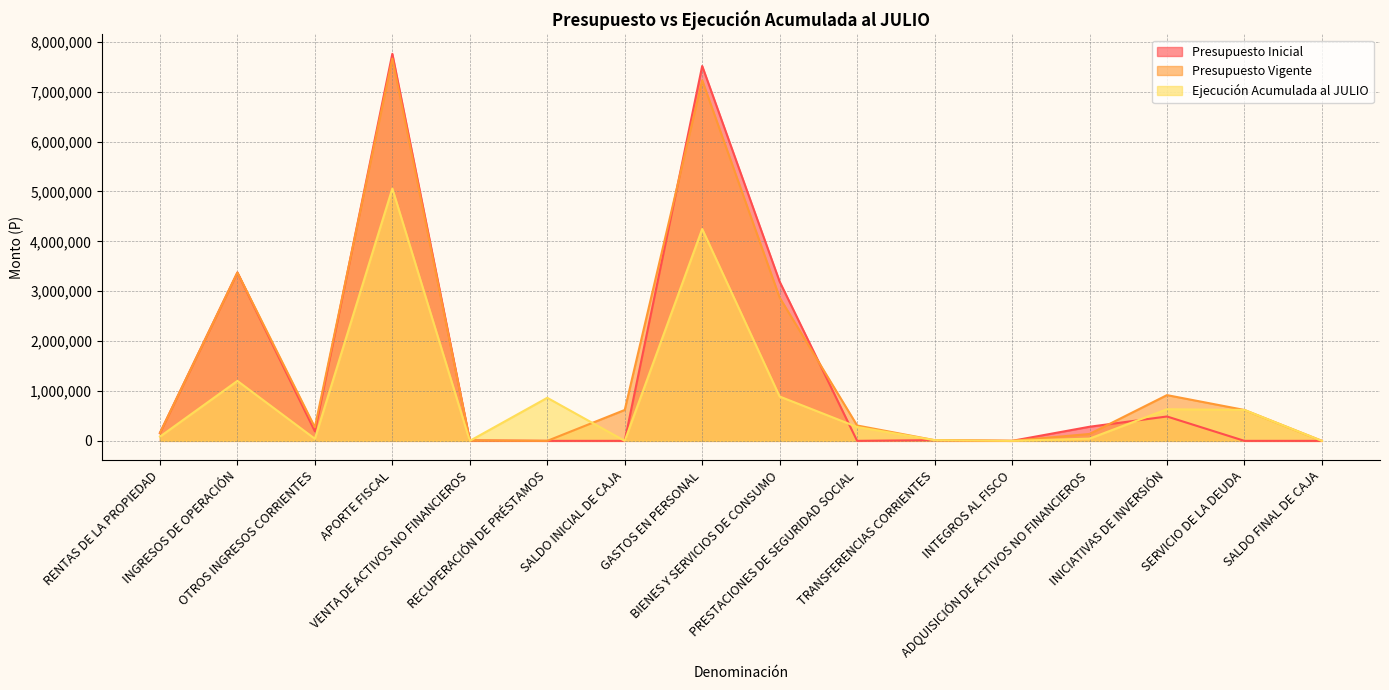

How many interior local valleys does the Presupuesto Vigente series have?

3